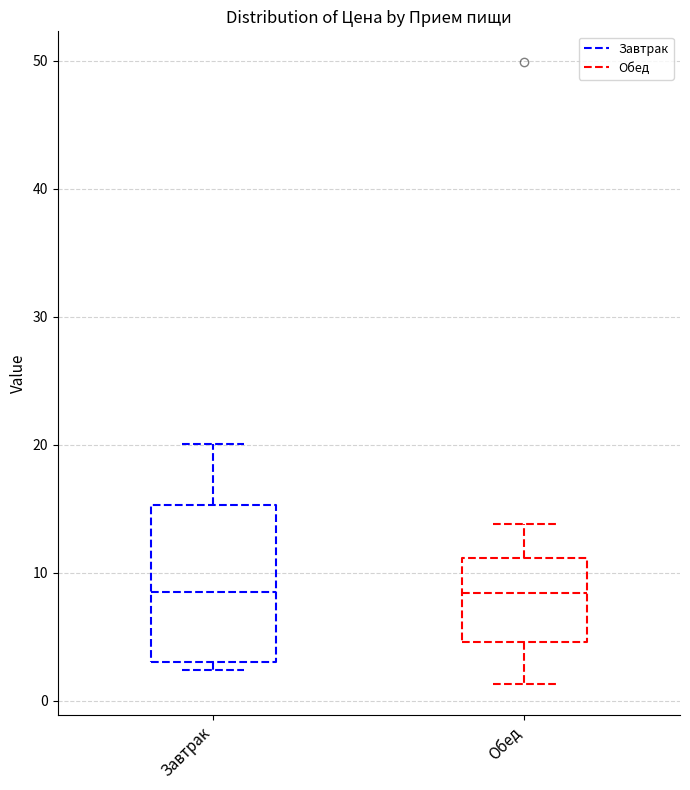

Reading left to right, read every box against the y-axis: the position of its median line, the range the box covers, and the ends of its whiskers. The values are not printed on the chart, so give them approximately, as read against the axis.

Завтрак: median 8, box 3 to 15, whiskers 2 to 20
Обед: median 8, box 5 to 11, whiskers 1 to 14